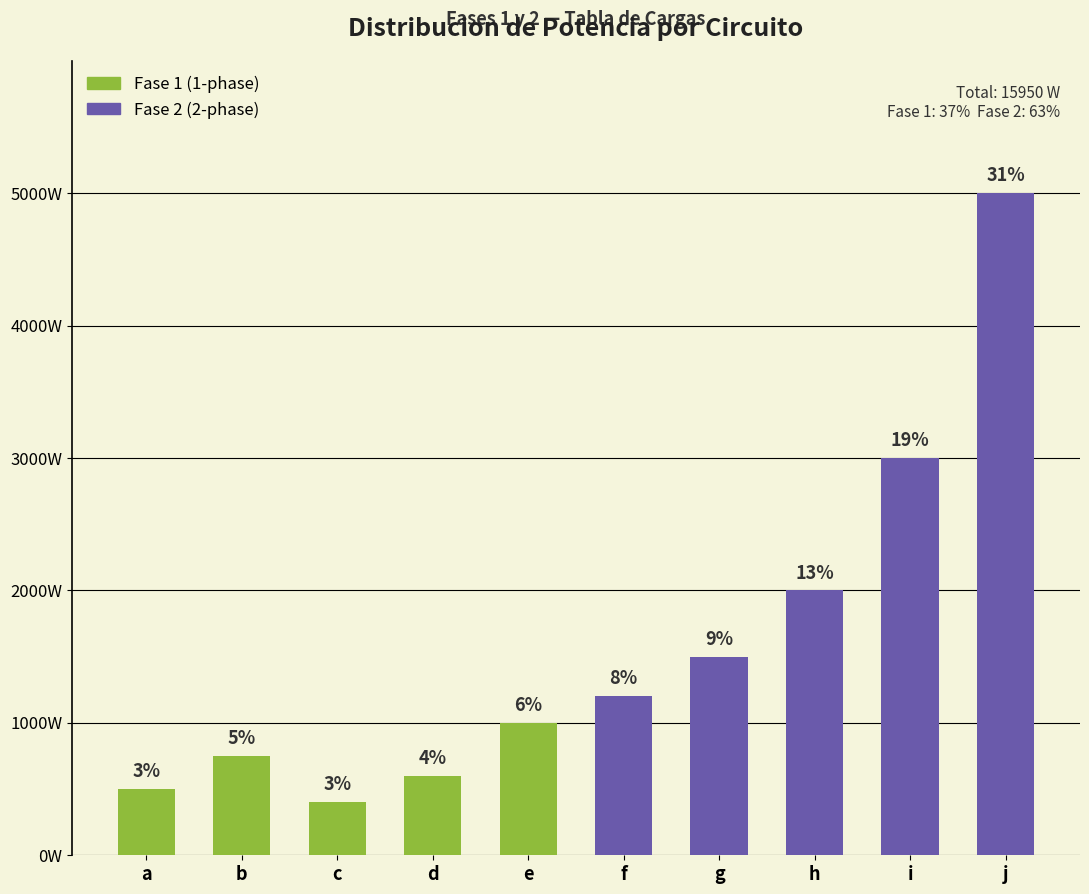

What is the sum of the values at j and i?

8000